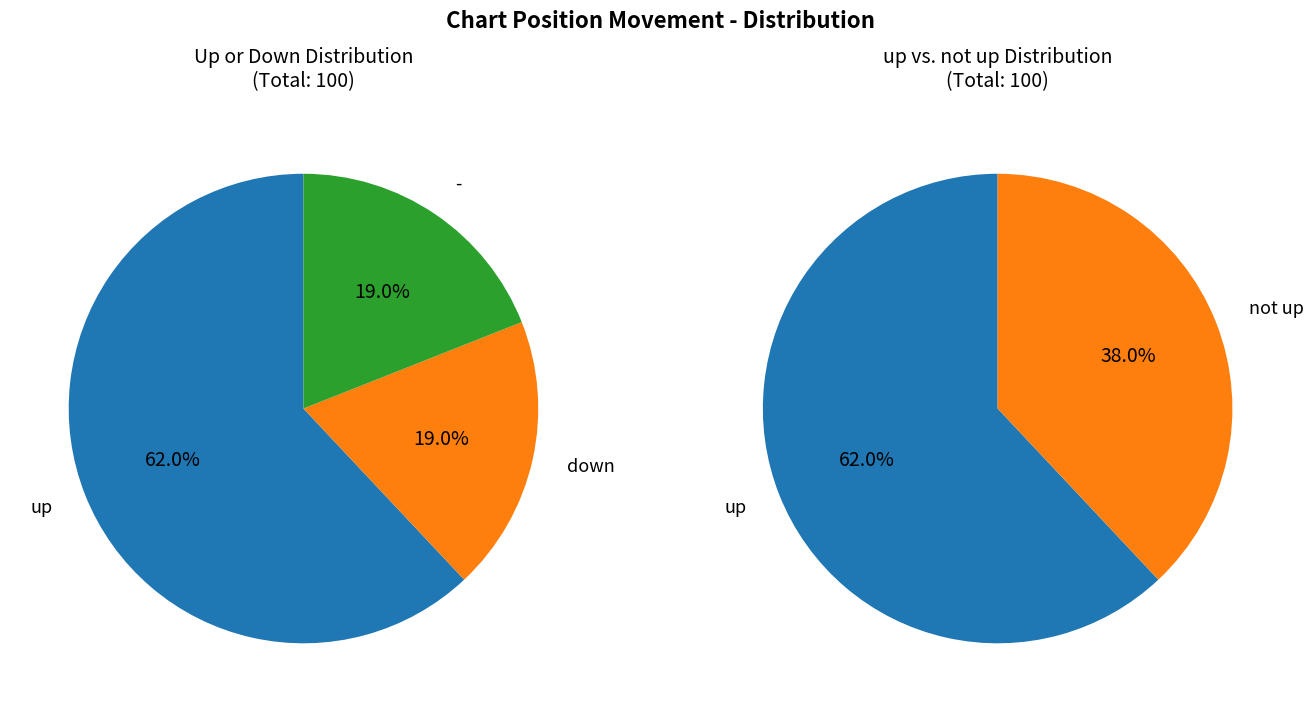

Count the number of slices in the pie.

3